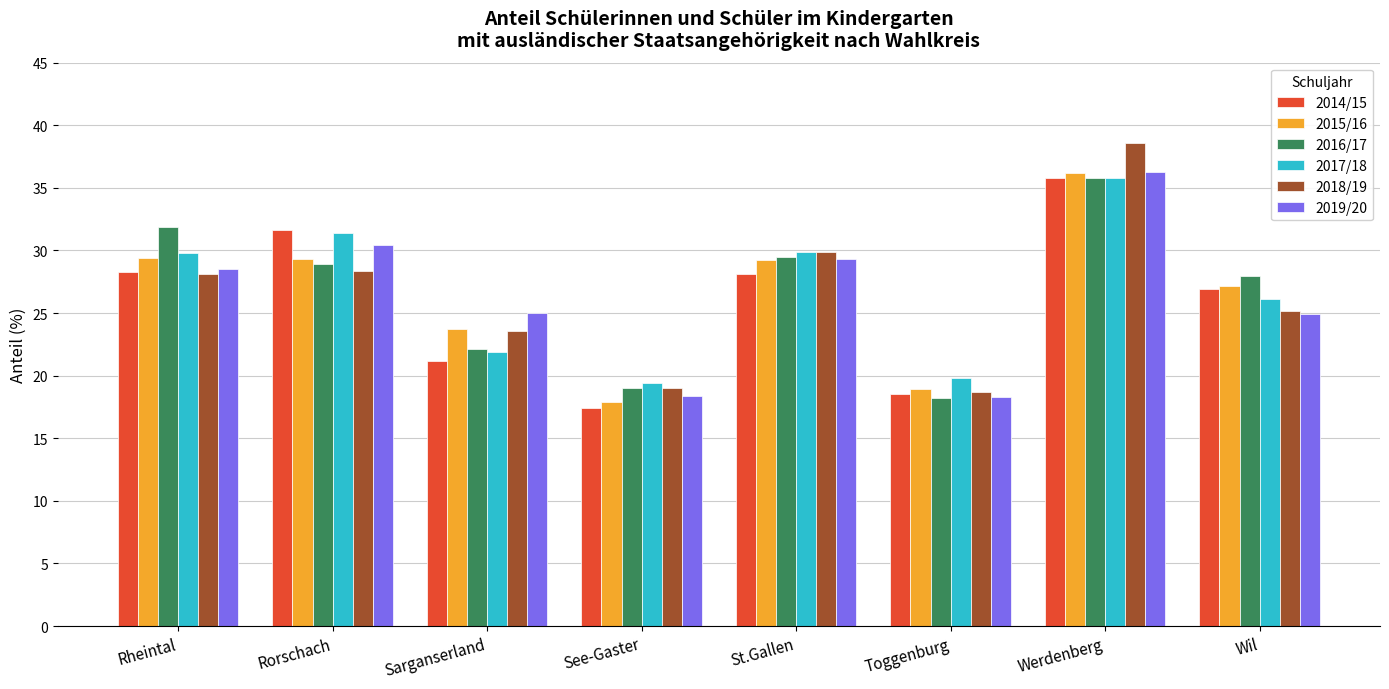

How many distinct data groups are displayed?

6